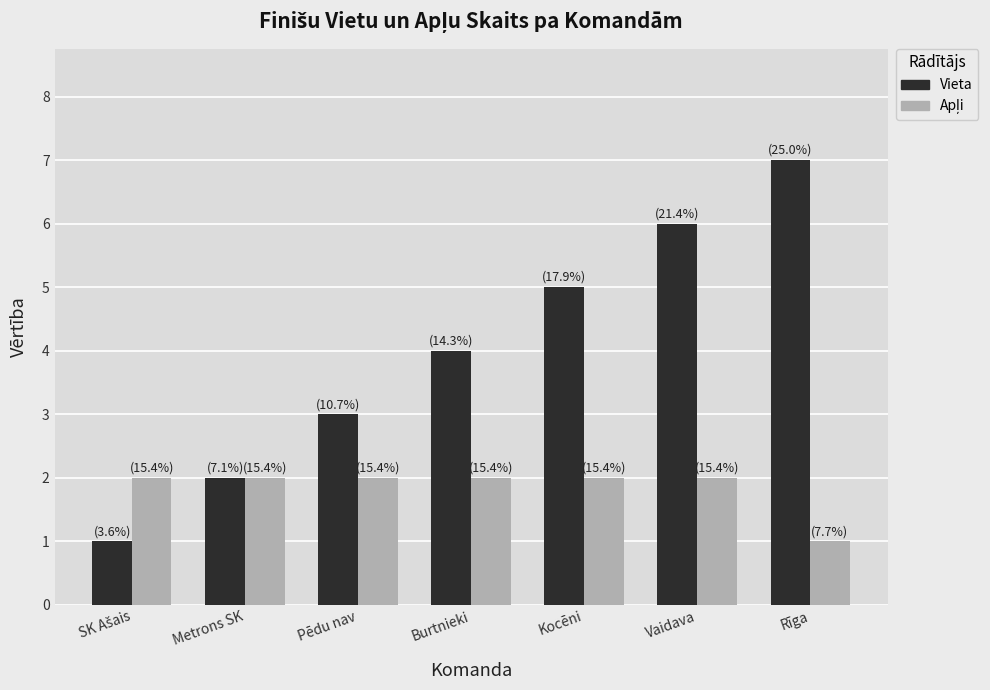

What is the approximate value of Vieta at Burtnieki?

4